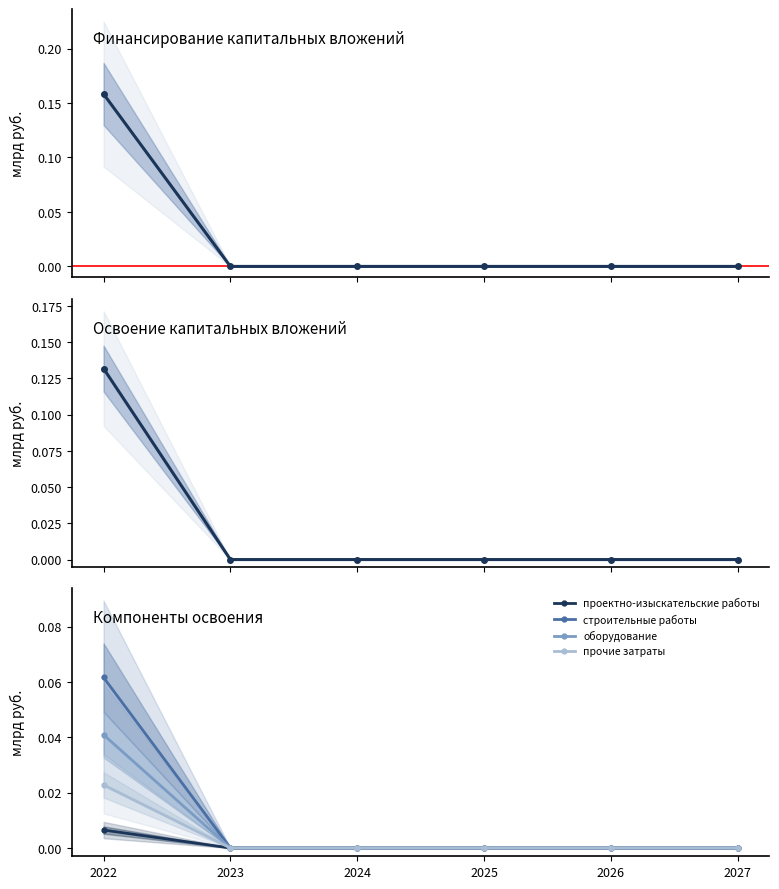

True or false: Освоение капитальных вложений and оборудование intersect in this chart.

False